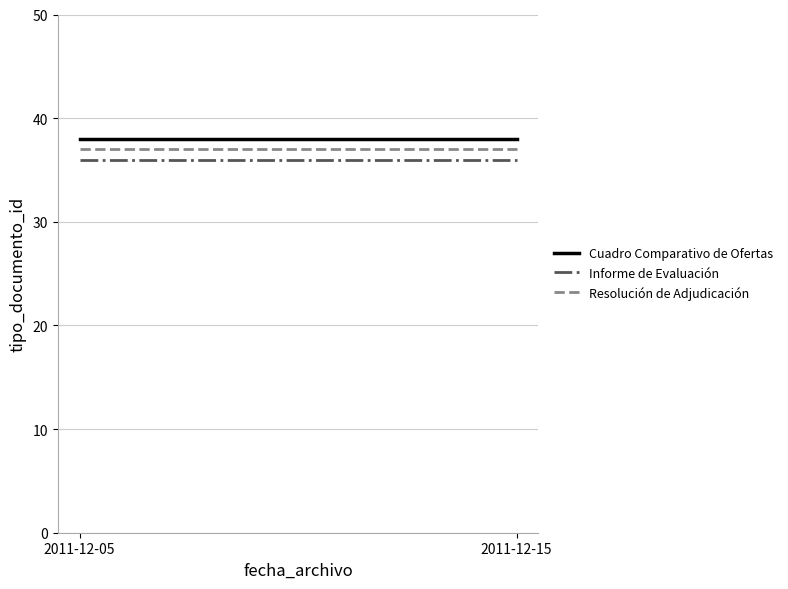

What is the value of the Informe de Evaluación point at the 2nd from the left?

36